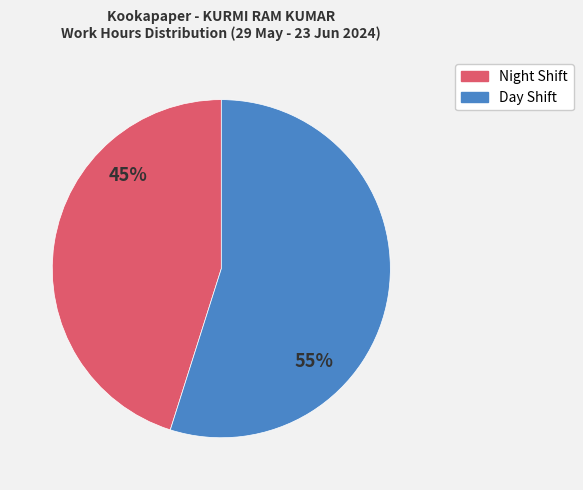

Is there any slice that represents more than half of the pie?

Yes